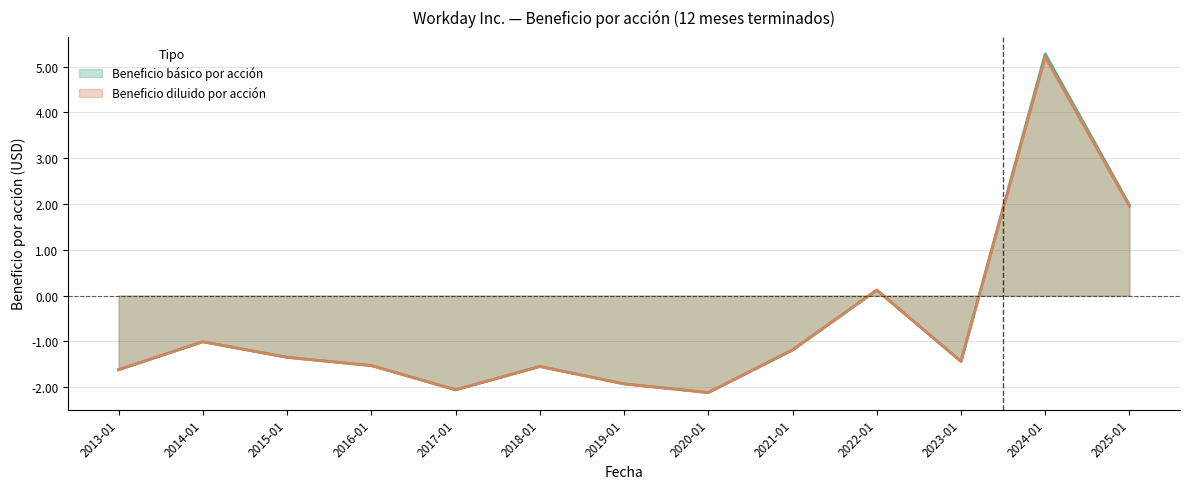

Is it true that Beneficio diluido por acción equals -1.0 at 2014-01?

True